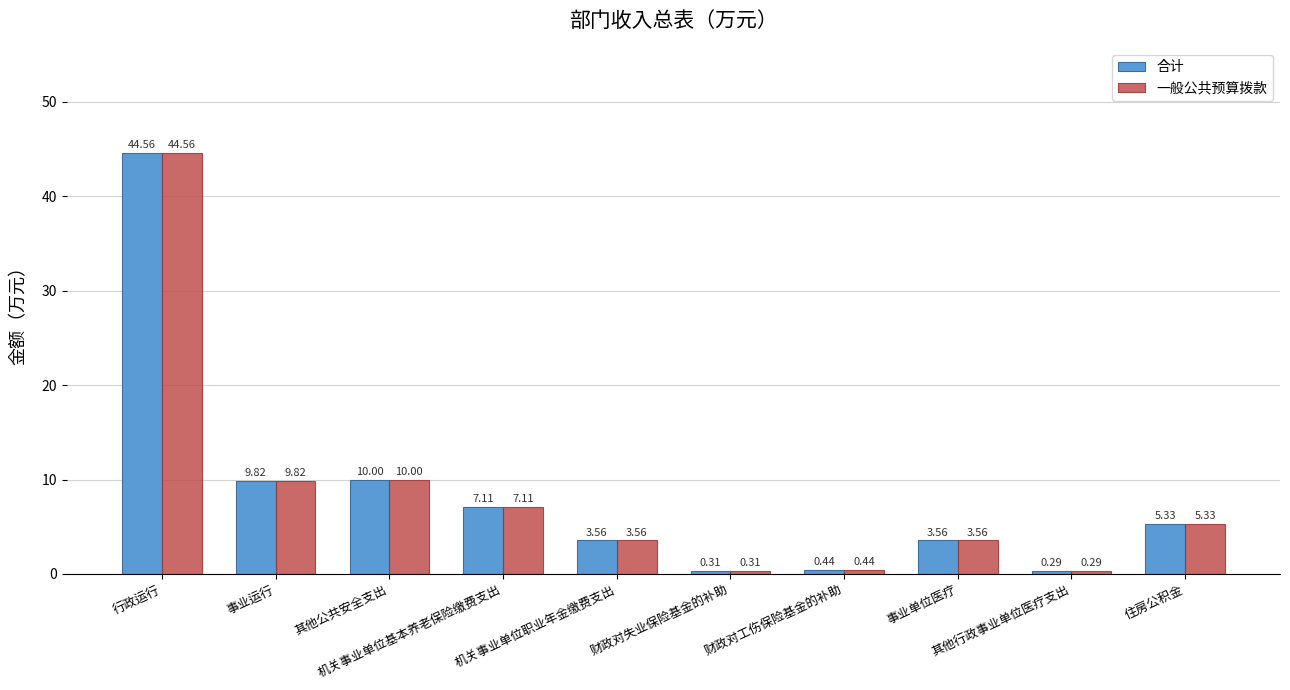

What is the average value of the 合计 series?

8.5